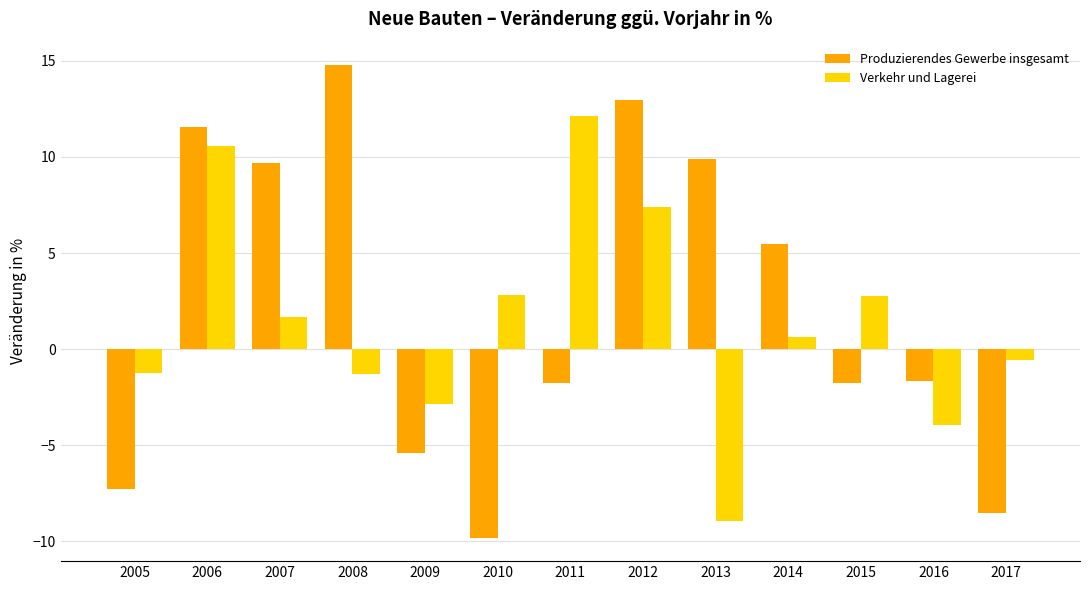

What is the lowest value of the Produzierendes Gewerbe insgesamt series?

-9.8